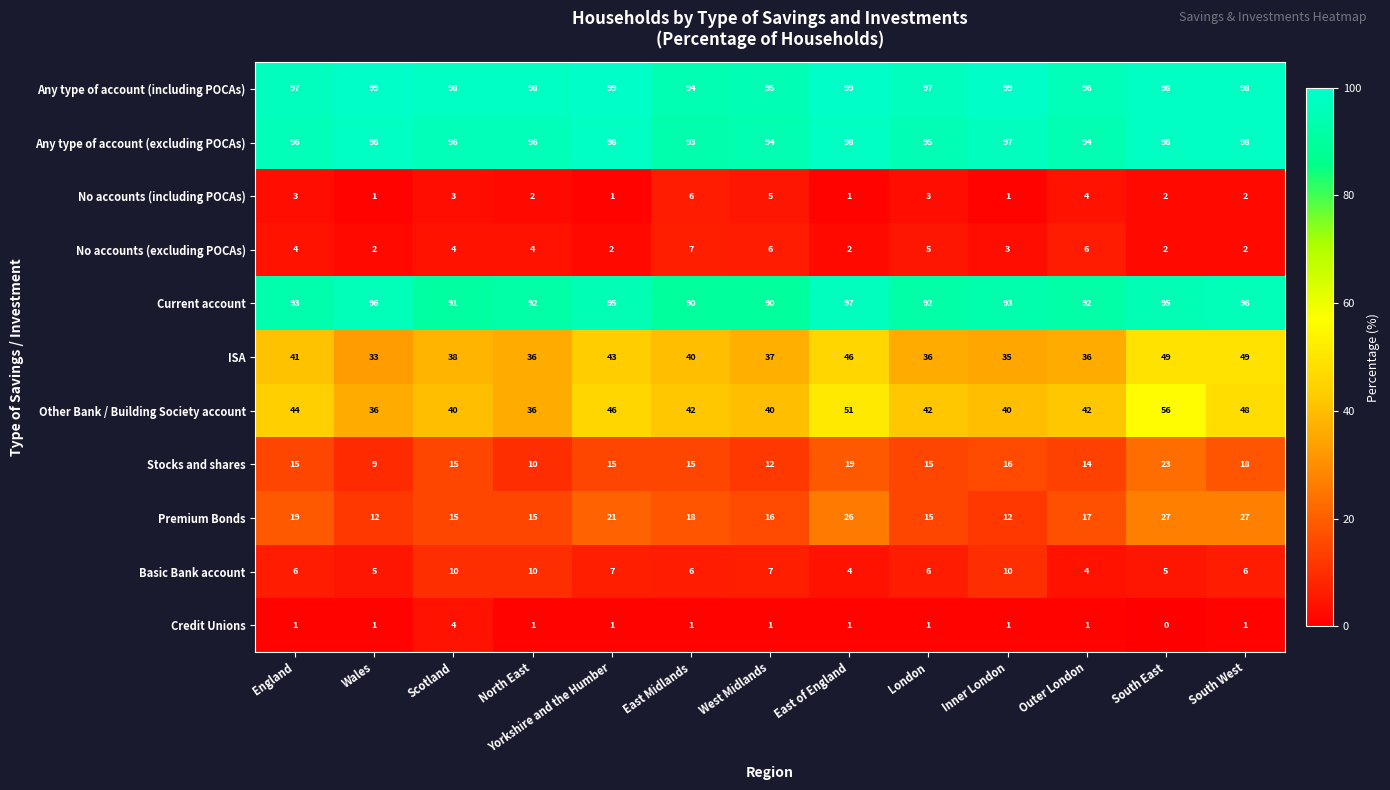

What is the difference between the maximum and minimum values in the Premium Bonds series?

15